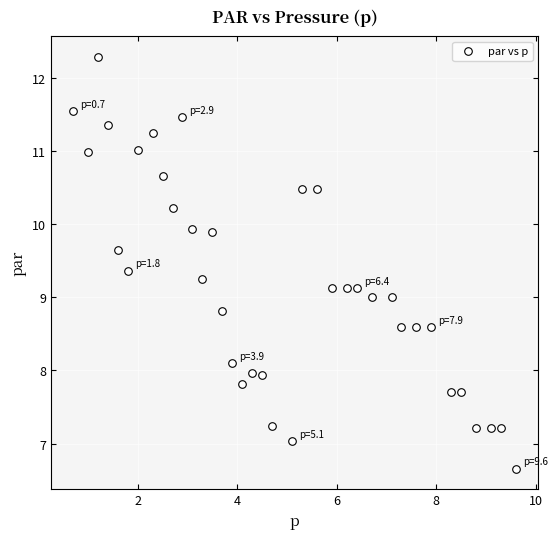

What is the range of X values (max minus min)?

8.9